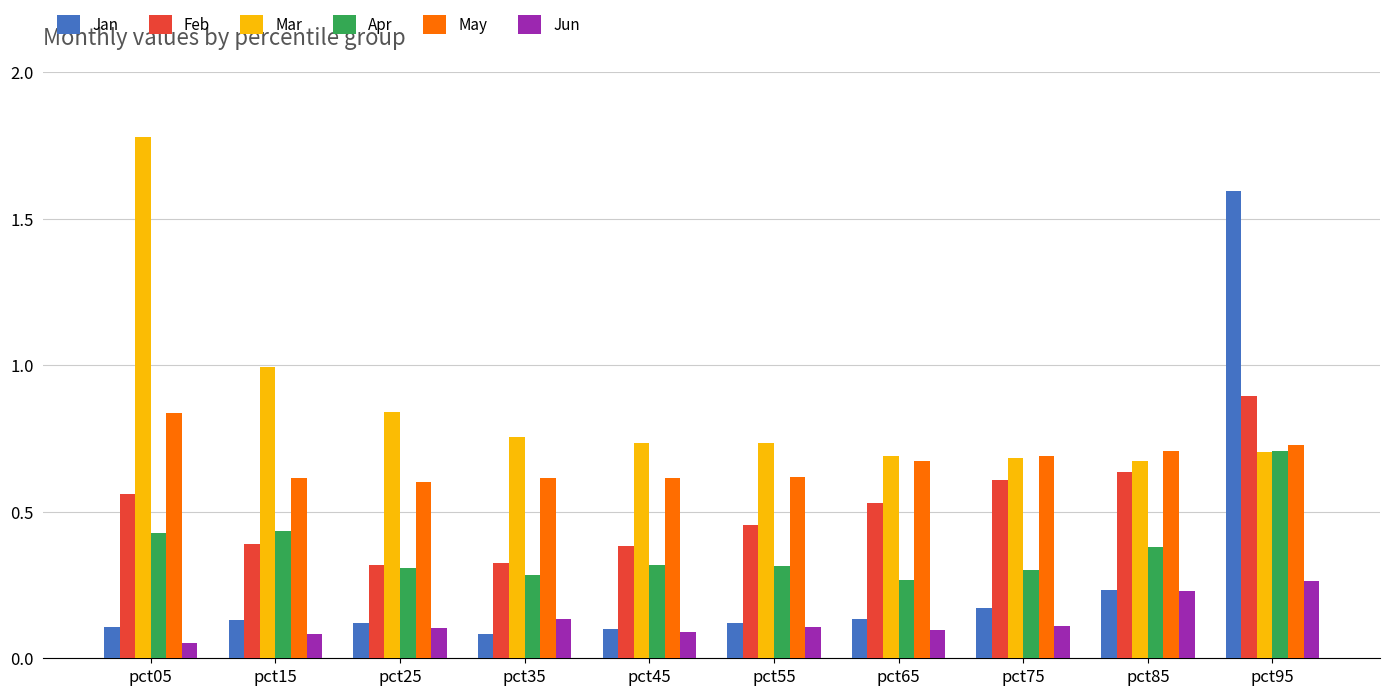

Which series has the largest total across all categories?

Mar